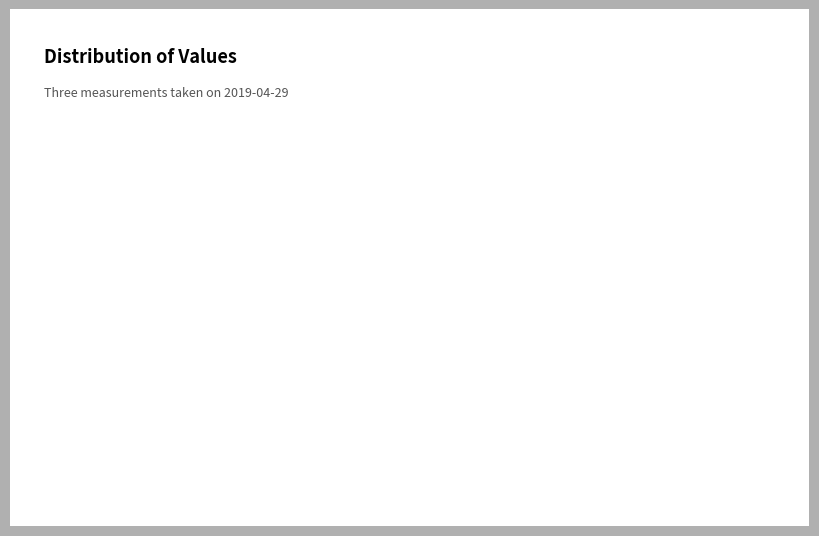

Do Slice 3: 22.22 and Slice 1: 32.7 together represent more than half of the pie?

Yes